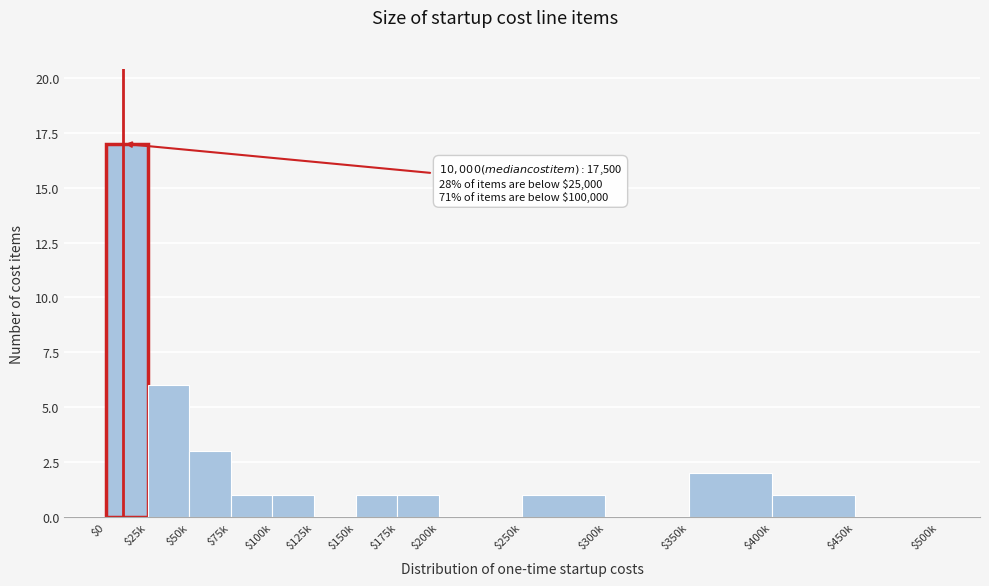

The chart shows a value of 0 at $200k. True or false?

True